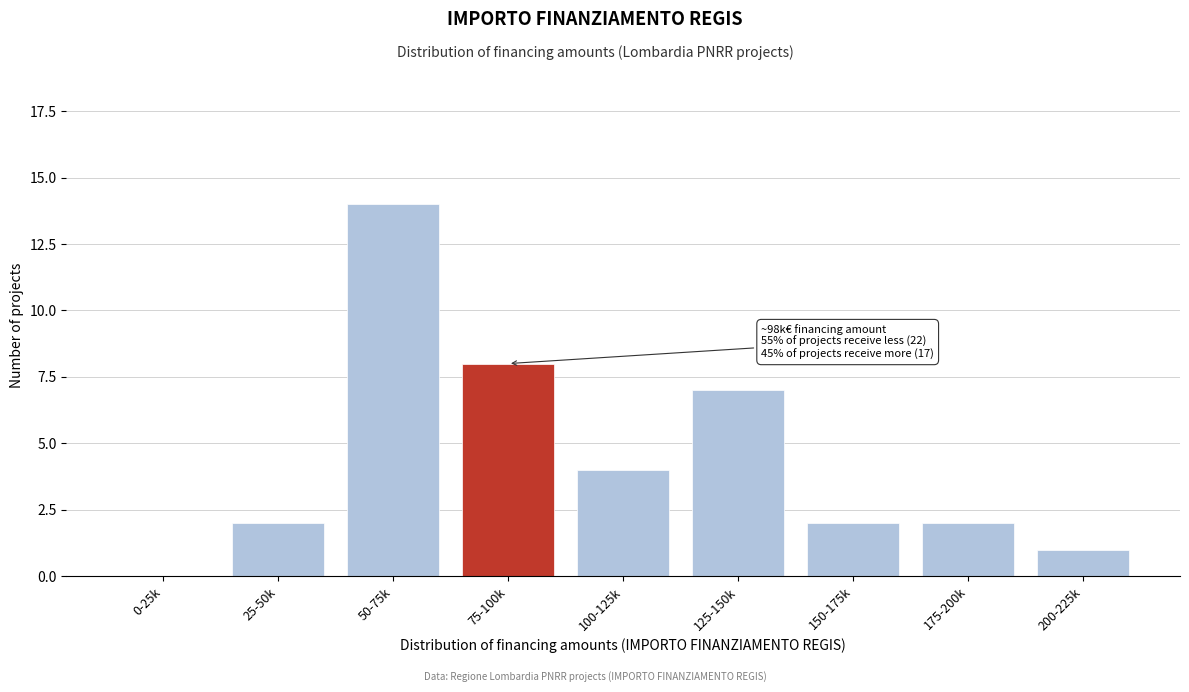

Reading left to right, extract all data points from this chart.

0-25k=0	25-50k=2	50-75k=14	75-100k=8	100-125k=4	125-150k=7	150-175k=2	175-200k=2	200-225k=1